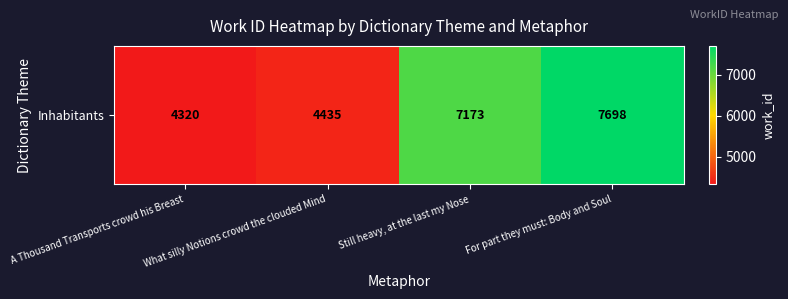

List the labels in order of value, largest first.

For part they must: Body and Soul, Still heavy, at the last my Nose, What silly Notions crowd the clouded Mind, A Thousand Transports crowd his Breast